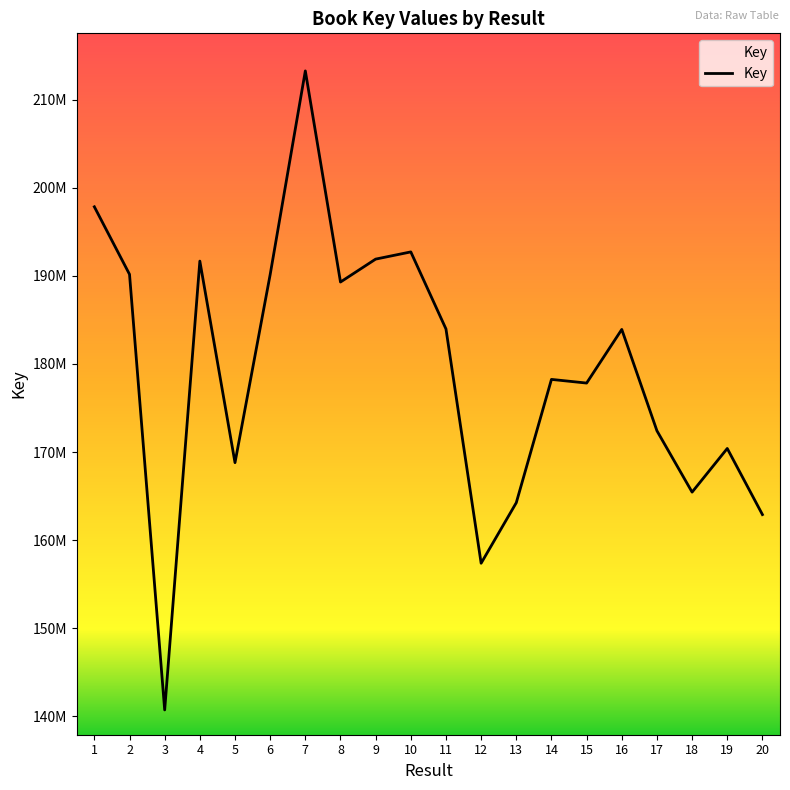

Is this an area chart (filled region under the line)?

Yes